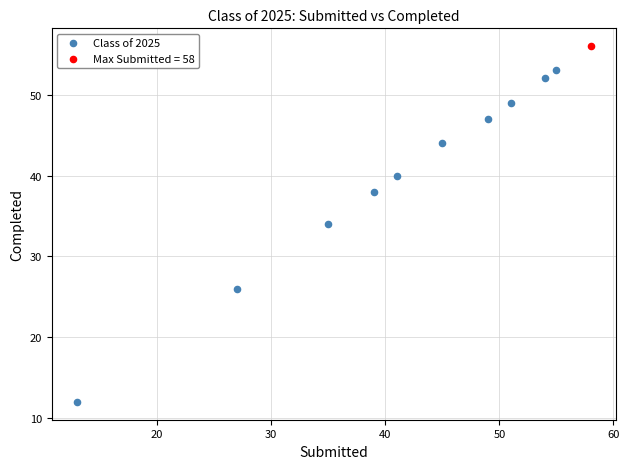

What are all the series names shown in the legend?

Class of 2025, Max Submitted = 58